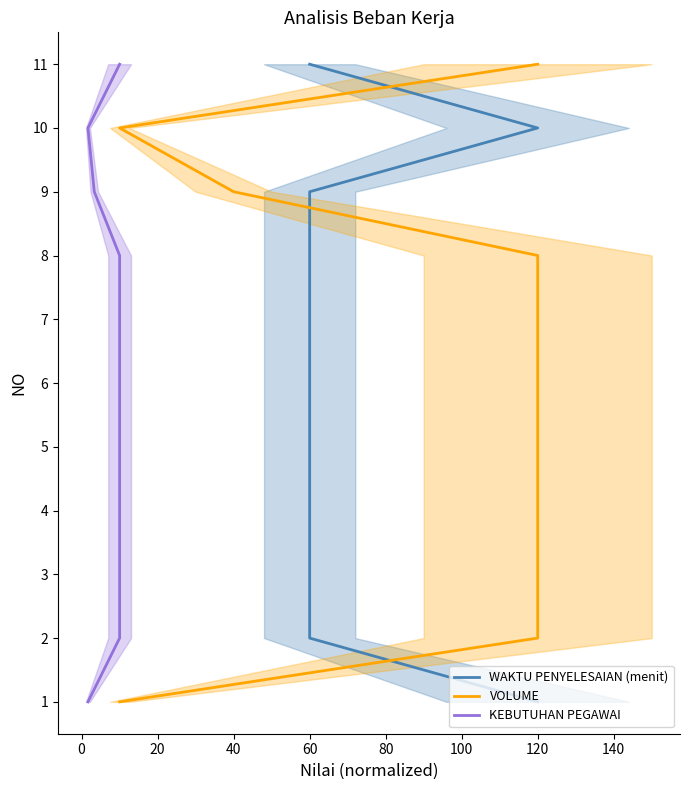

What is the lowest value of the KEBUTUHAN PEGAWAI series?

1